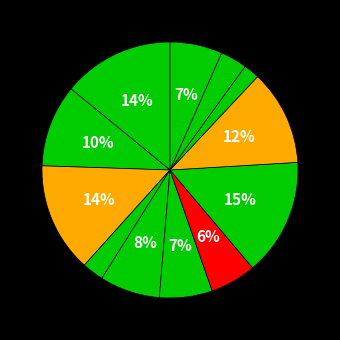

How many slices are in this pie chart?

12